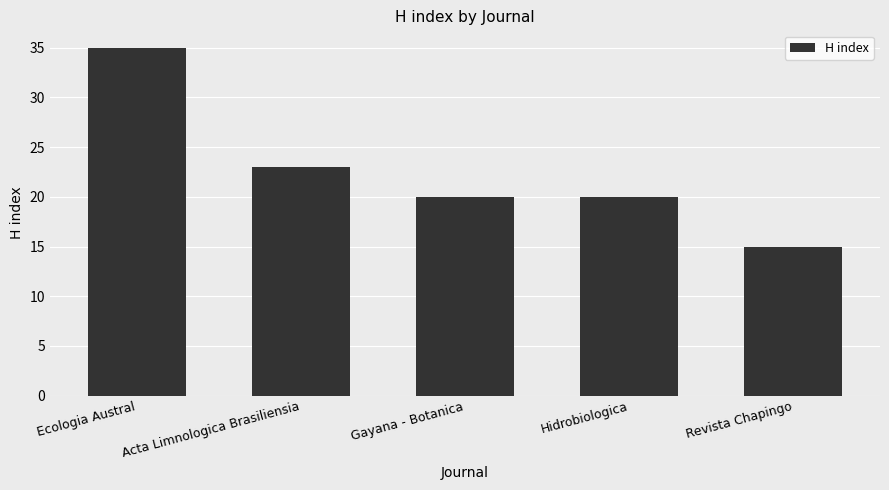

At which label does the data first exceed 20?

Ecologia Austral